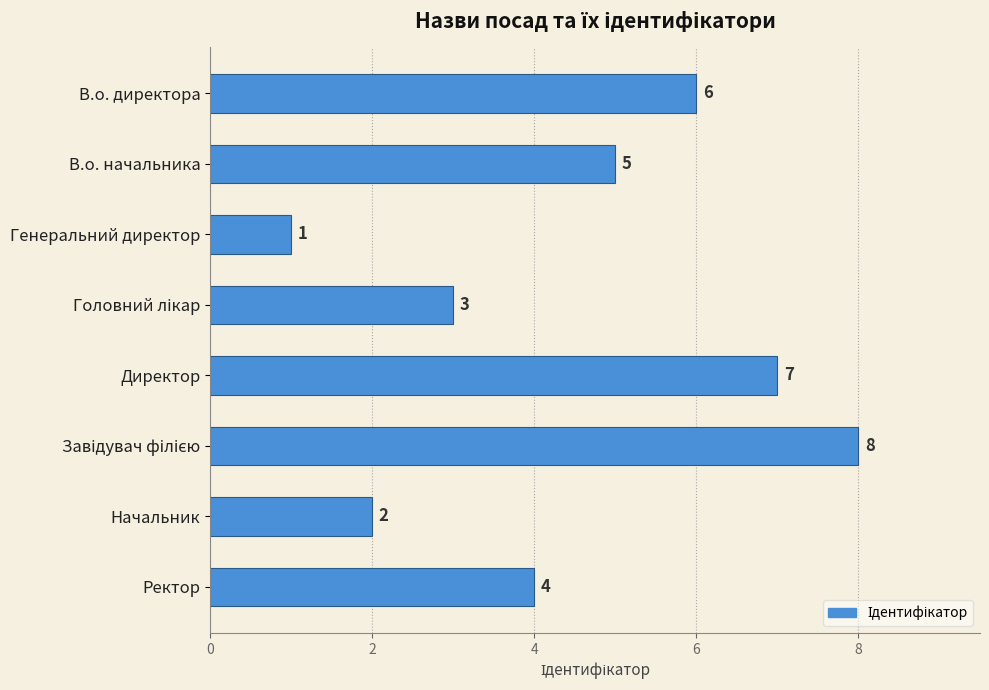

Approximately how many times larger is the value at Начальник compared to В.о. директора?

0.3